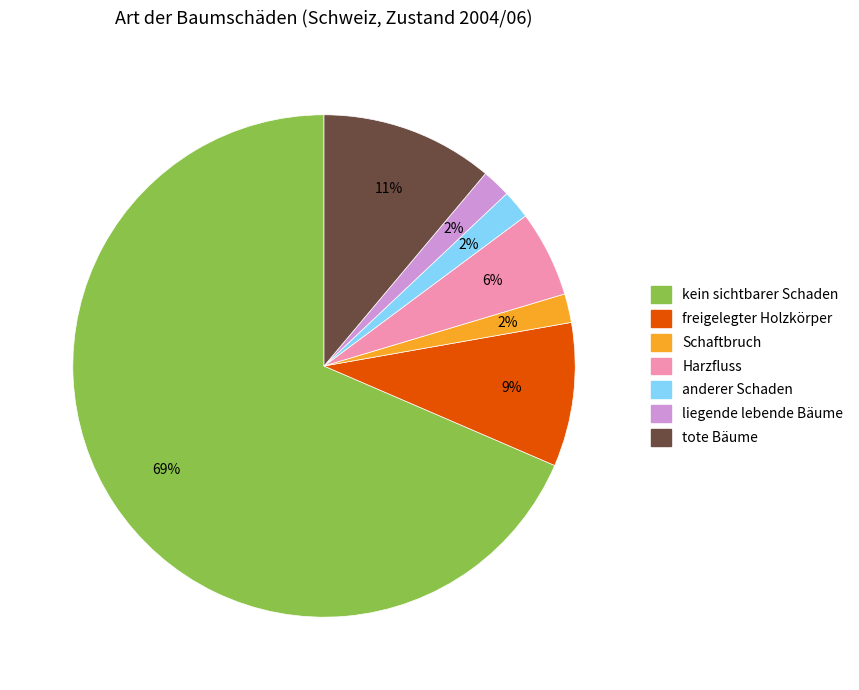

True or false: liegende lebende Bäume accounts for 2% of the total.

True